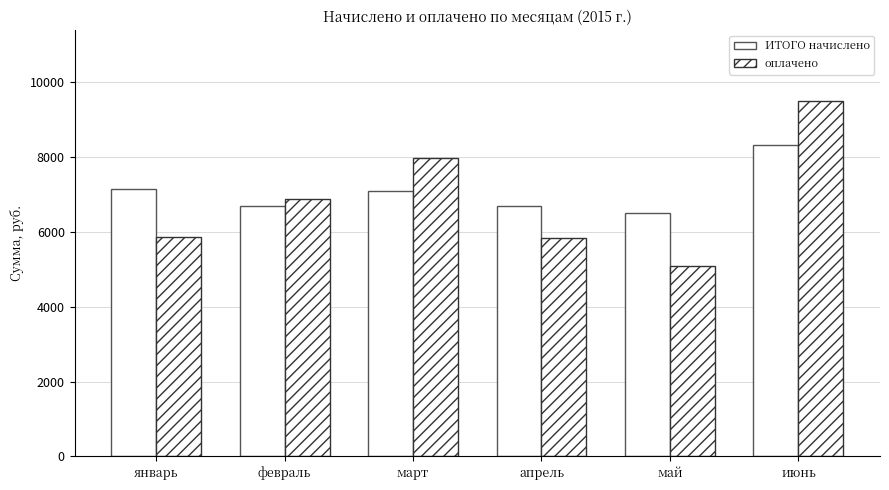

What is the approximate value of оплачено at февраль?

6863.0